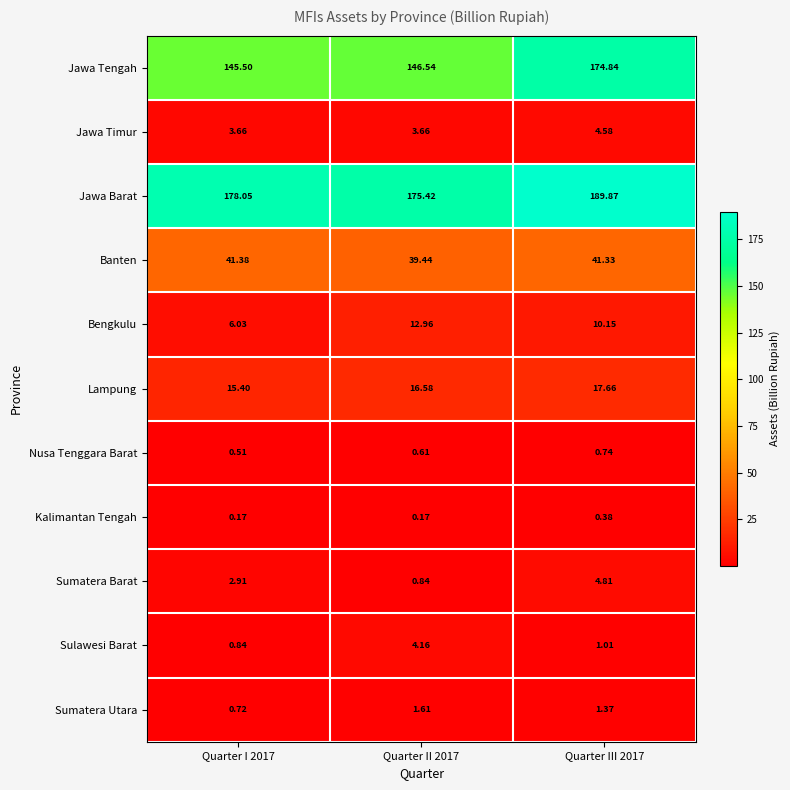

Which series has the largest range (max minus min)?

Jawa Tengah